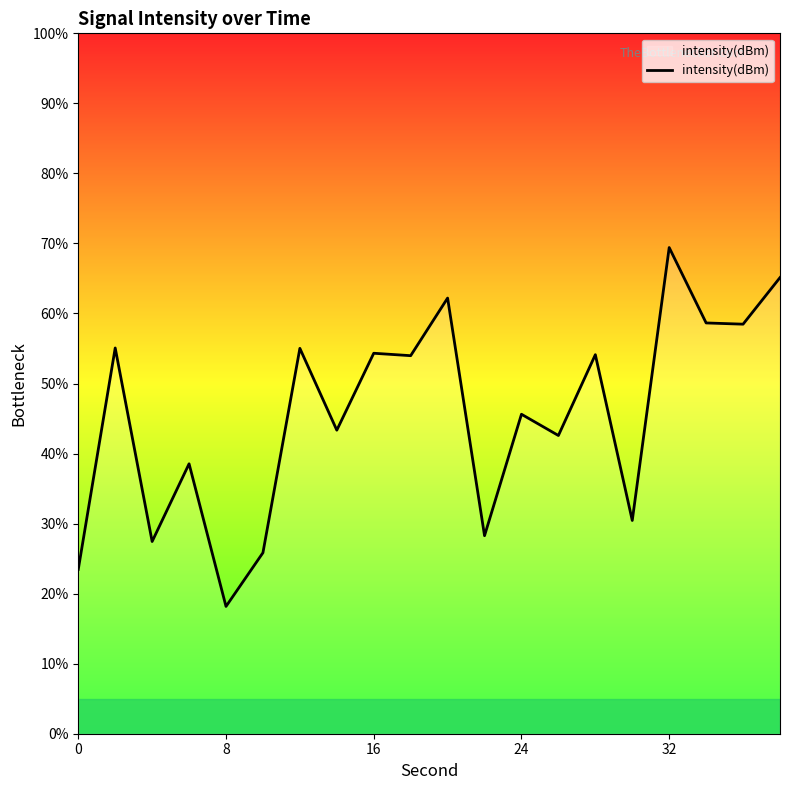

What is the difference between the maximum and minimum values?

51.2